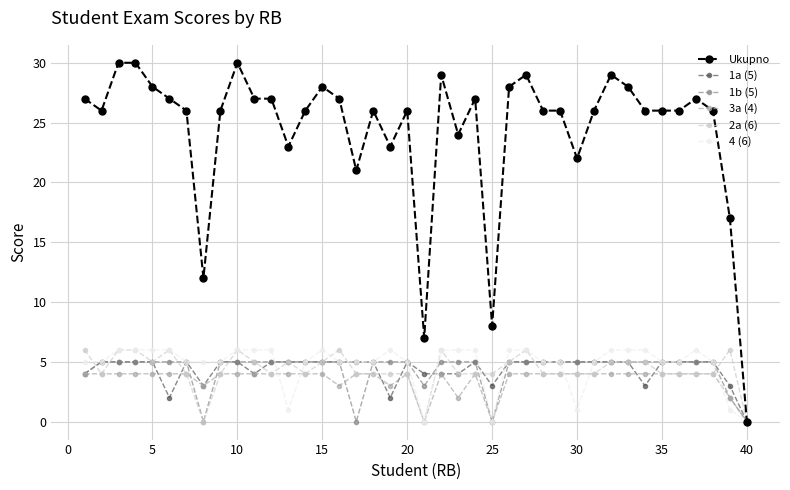

At how many categories does at least one series exceed 4?

39